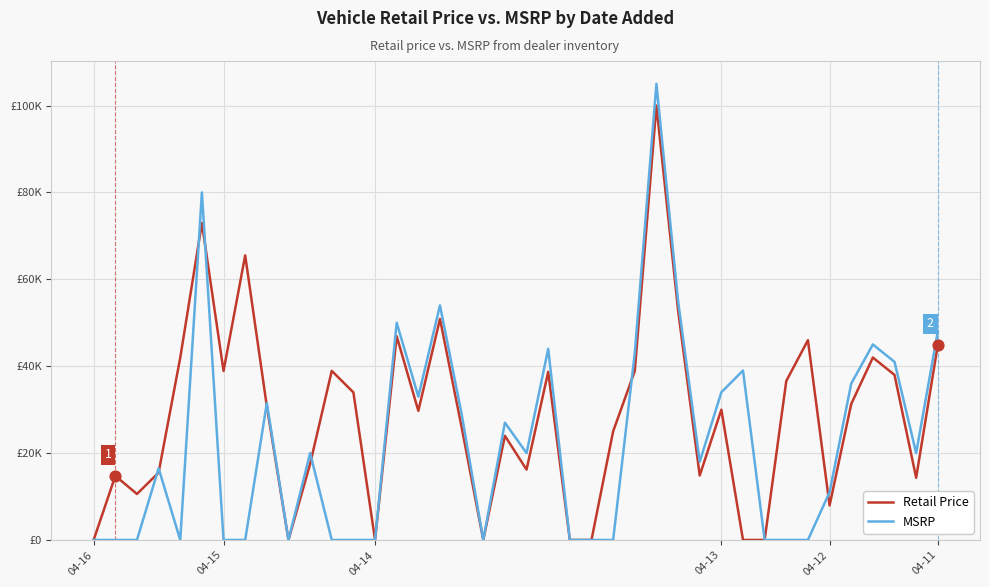

At which category is the sum across all series the highest?

26